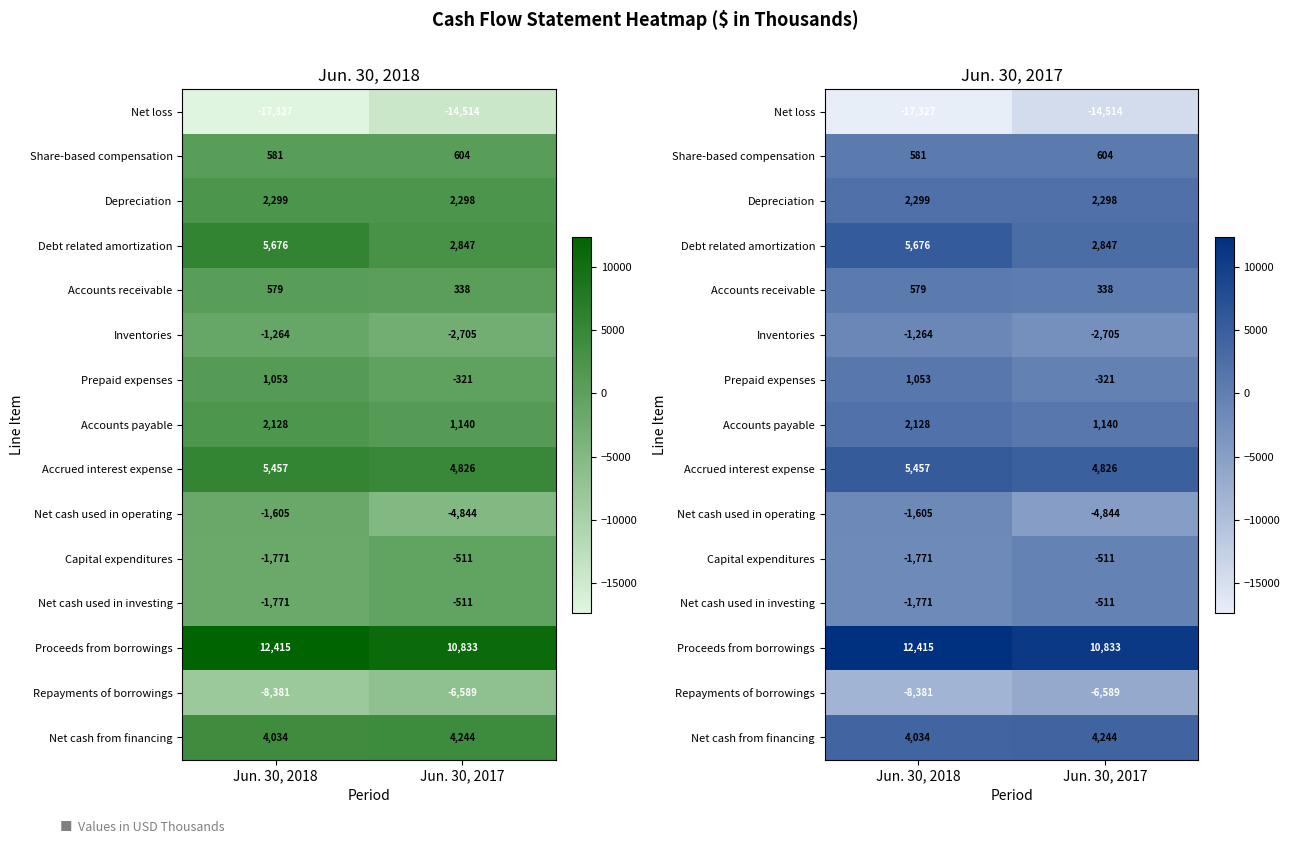

What is the difference between the highest and lowest values at Jun. 30, 2017?

25347